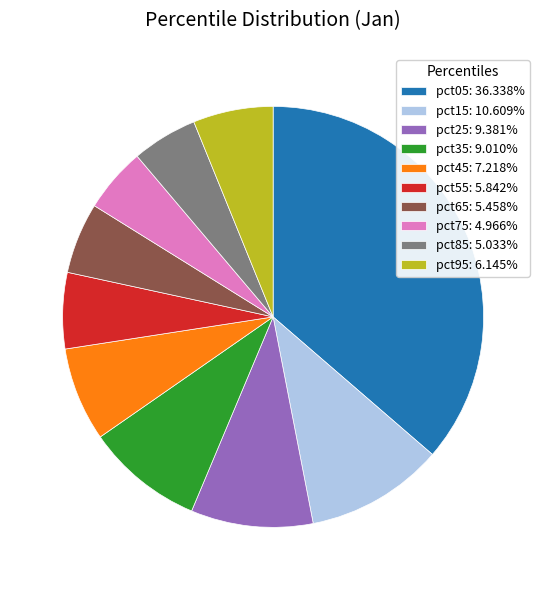

Do pct75: 4.966% and pct65: 5.458% together represent more than half of the pie?

No